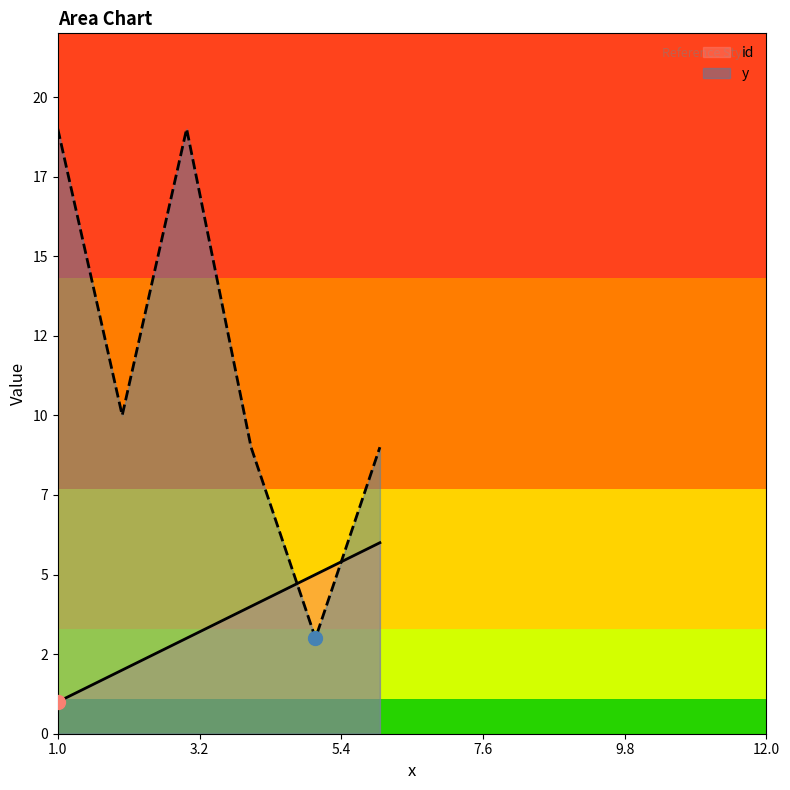

Which series changed the most between 1 and 4?

y